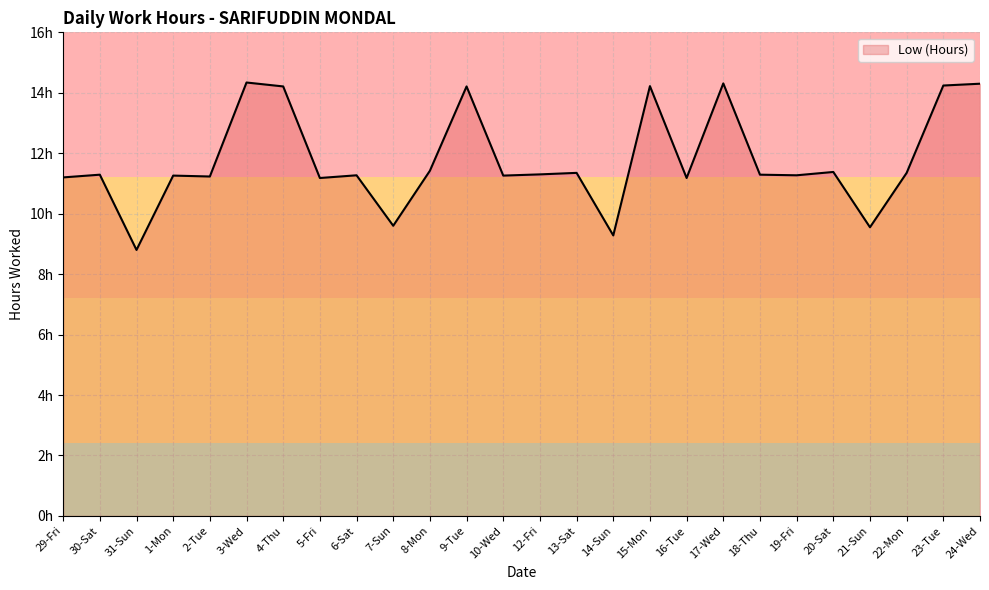

Does the chart have visible grid lines?

Yes